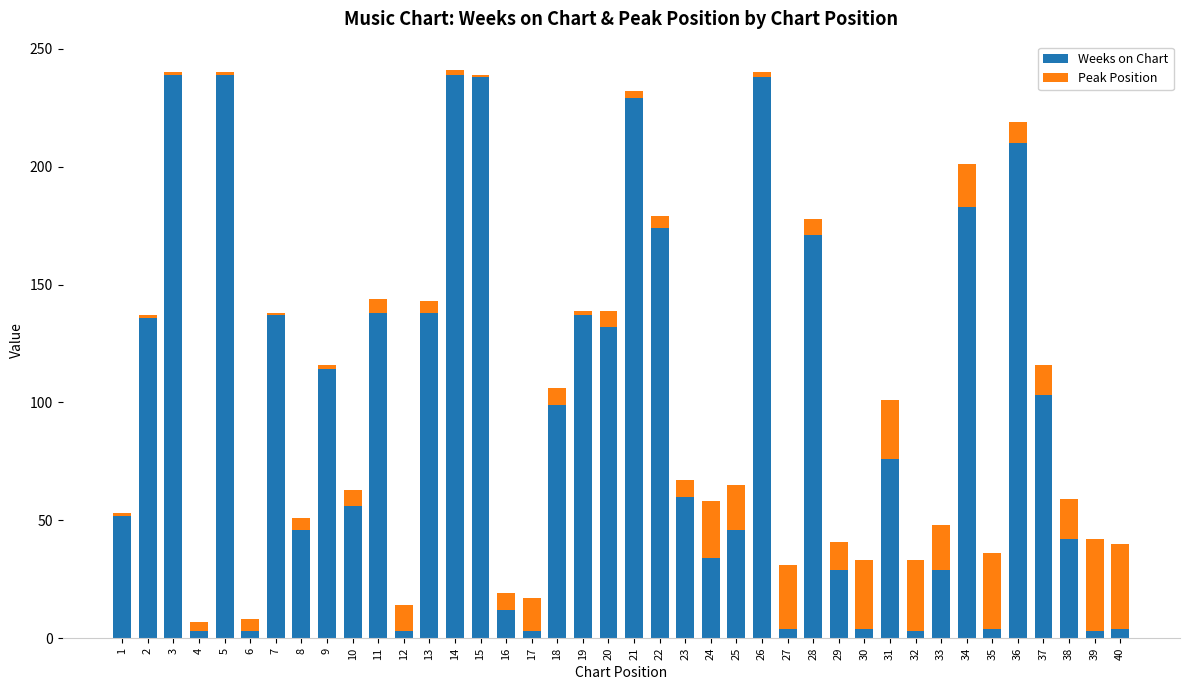

Is it true that Weeks on Chart equals 195 at 20?

False